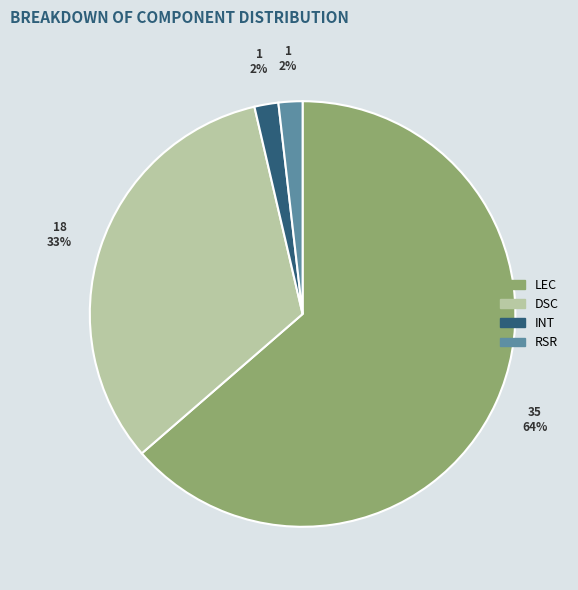

To the nearest percent, what is the difference between the INT and DSC slice percentages?

31%